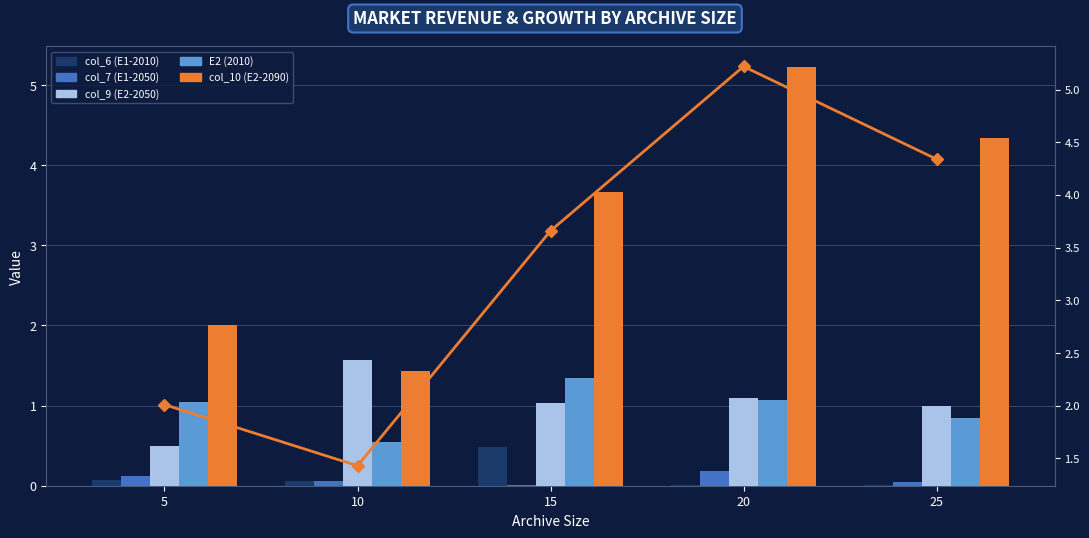

How many data points in col_9 (E2-2050) are less than 1?

1